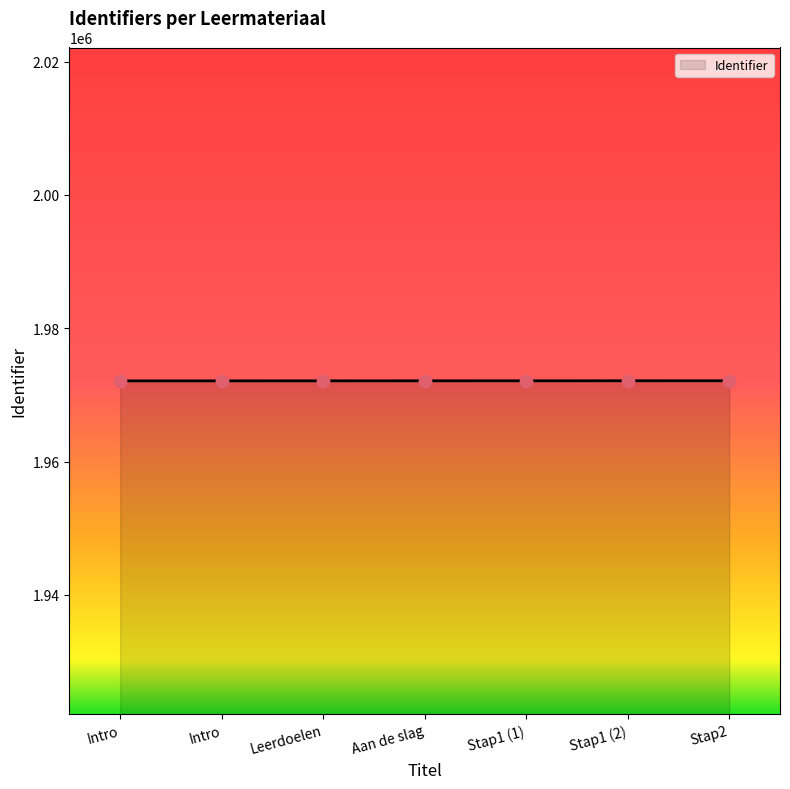

How many lines are shown in the chart?

1